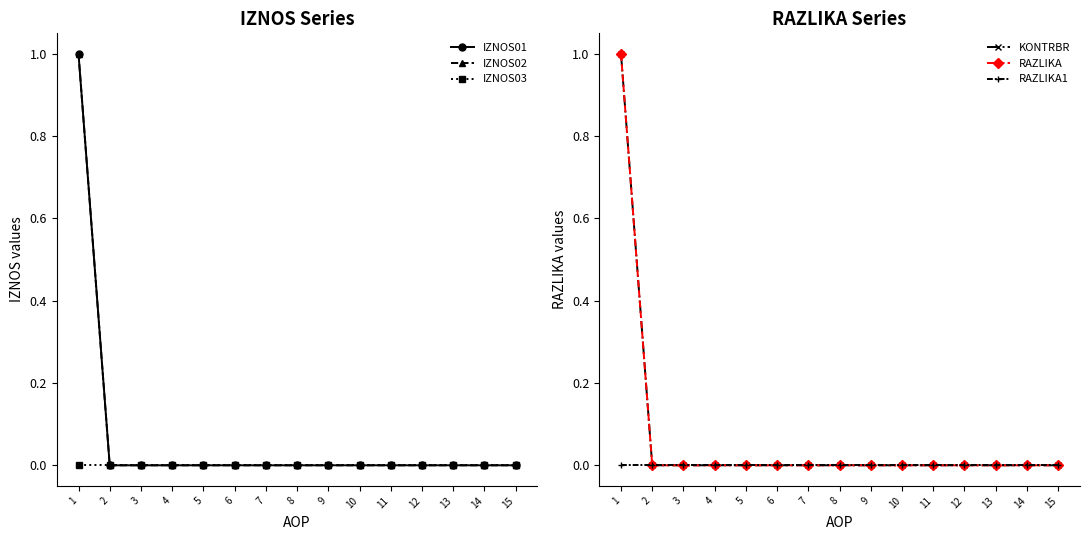

The IZNOS02 series shows 1 at 1. True or false?

True